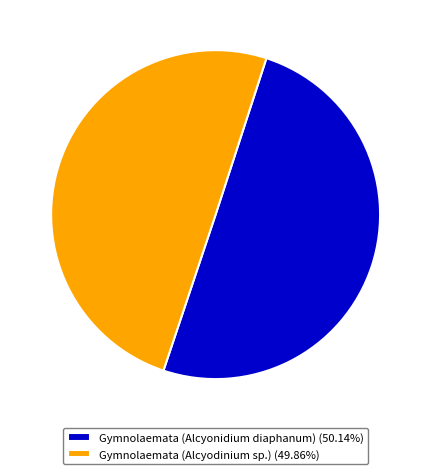

What is the ratio of the value at Gymnolaemata (Alcyonidium diaphanum) to the value at Gymnolaemata (Alcyodinium sp.)?

1.0